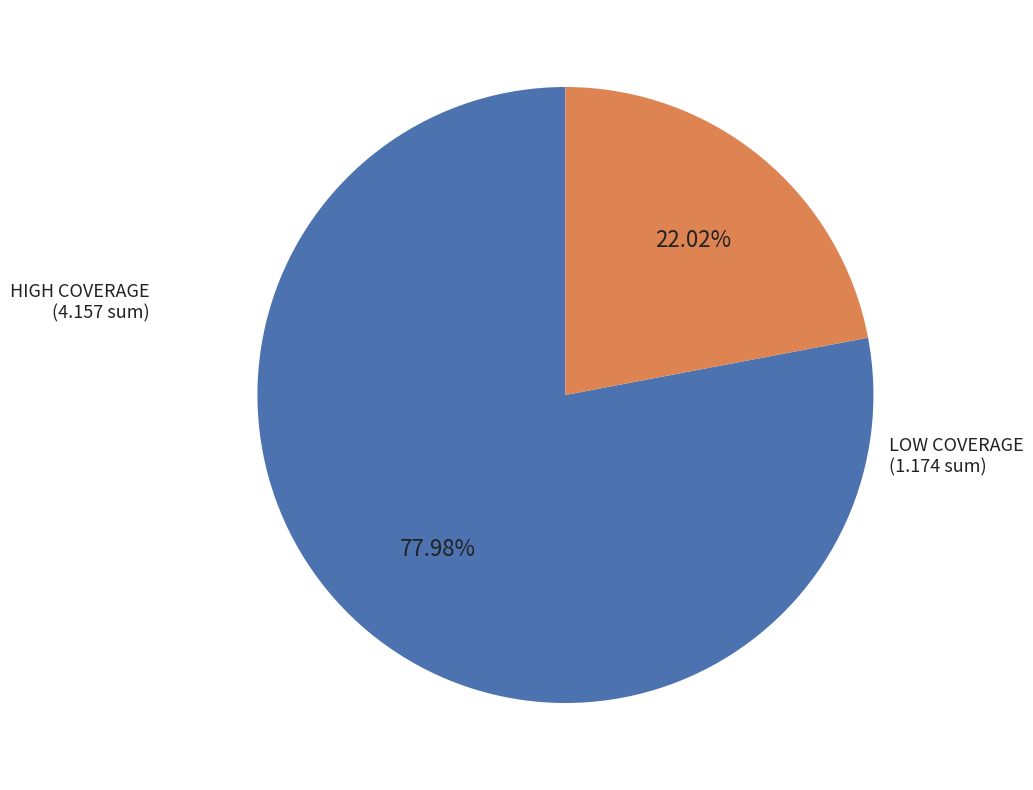

Is there a majority slice in this chart?

Yes